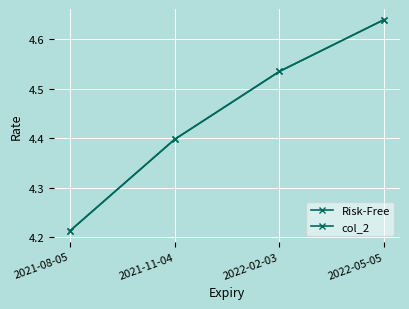

Rank the series by their average value, from highest to lowest.

col_2, Risk-Free